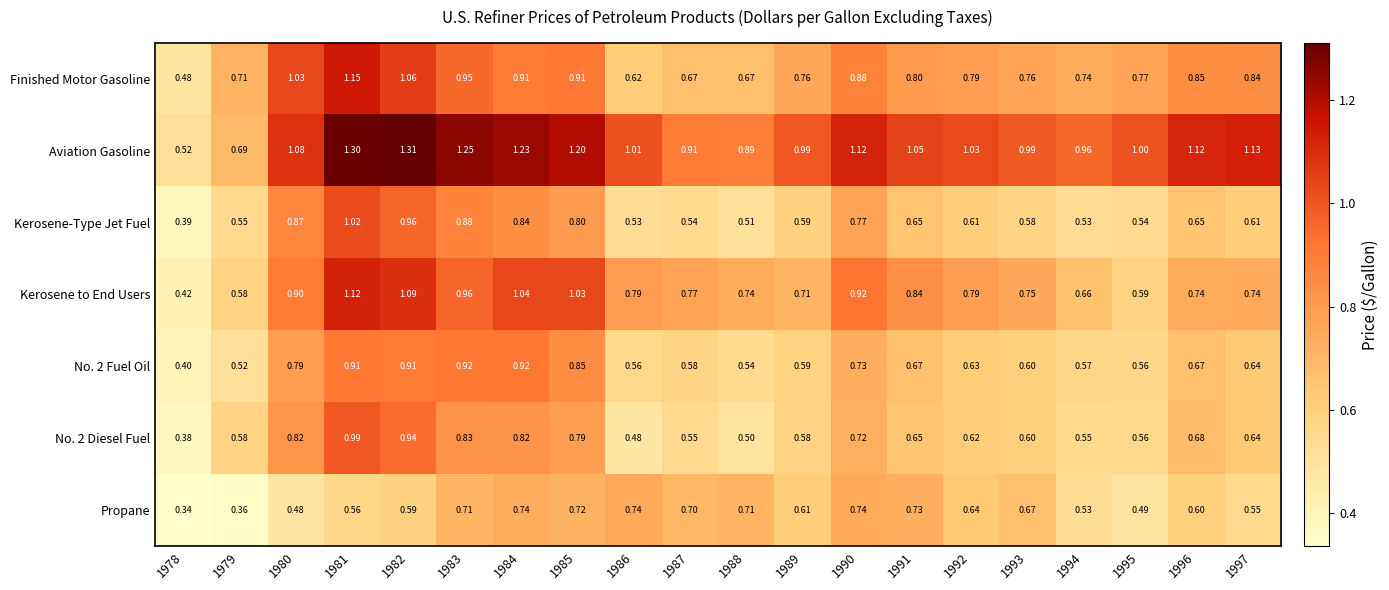

How many series are shown in this chart?

7